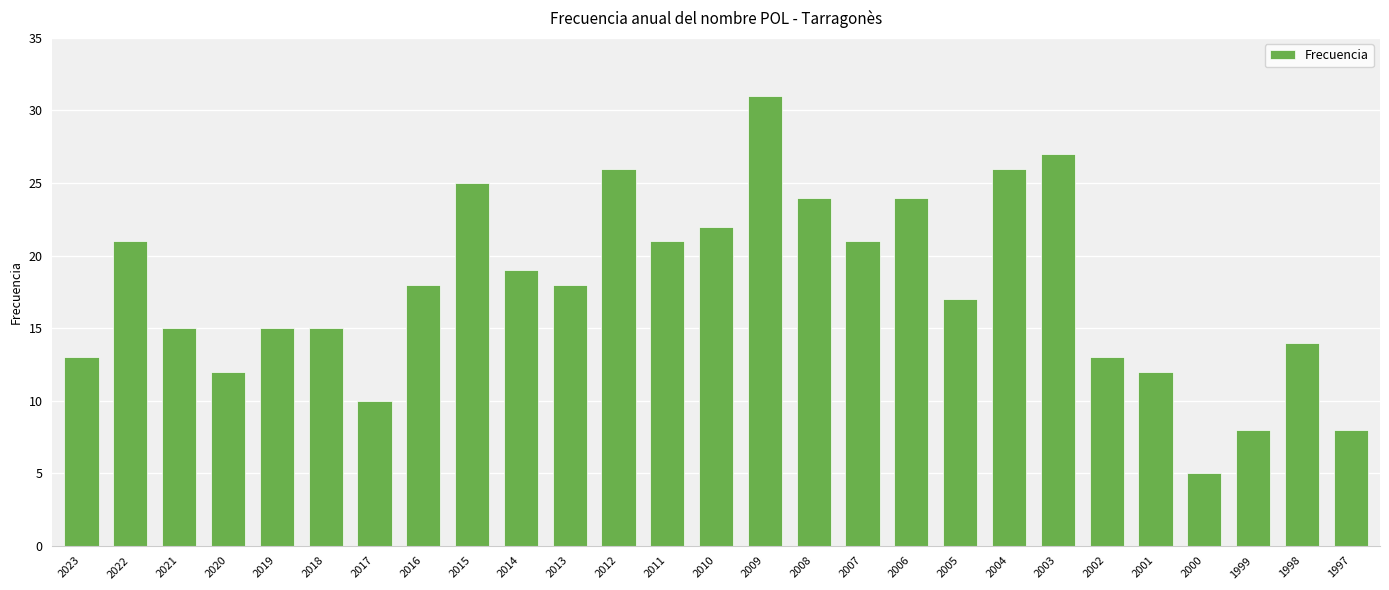

What is the maximum value shown in the chart?

31